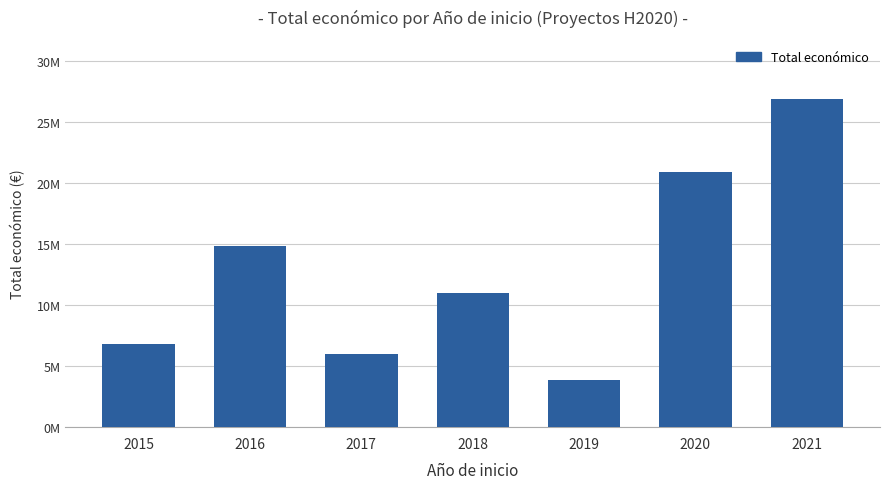

At which category does the chart reach its minimum across all series?

2019